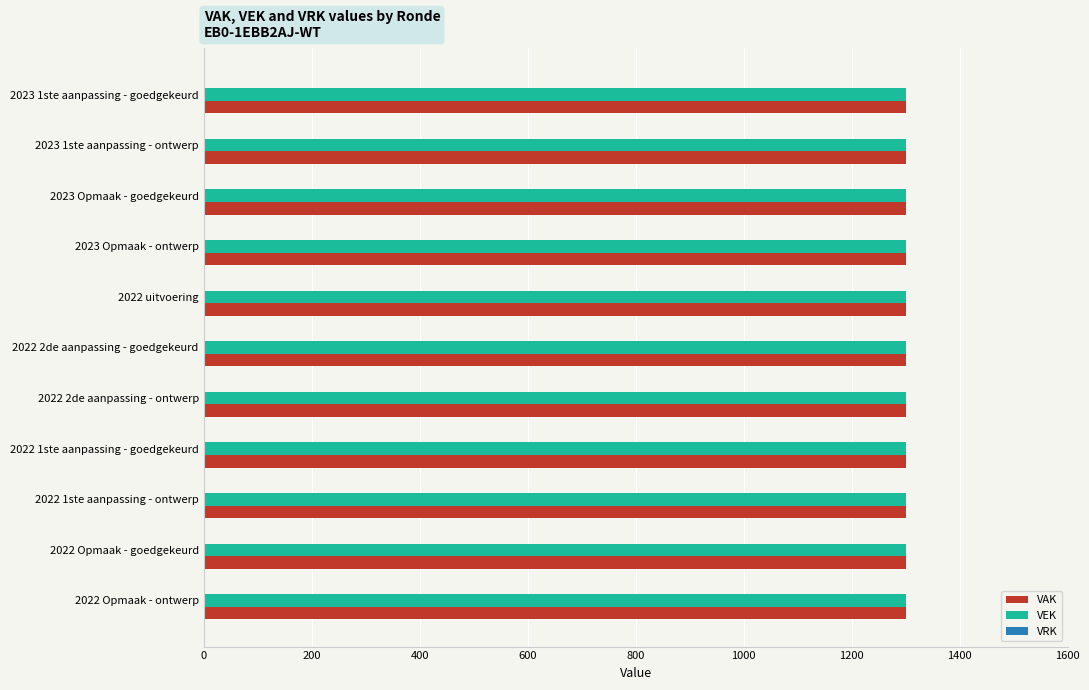

Reading left to right, extract all data points from this chart.

VAK: 1301	1301	1301	1301	1301	1301	1301	1301	1301	1301	1301
VEK: 1301	1301	1301	1301	1301	1301	1301	1301	1301	1301	1301
VRK: 0	0	0	0	0	0	0	0	0	0	0